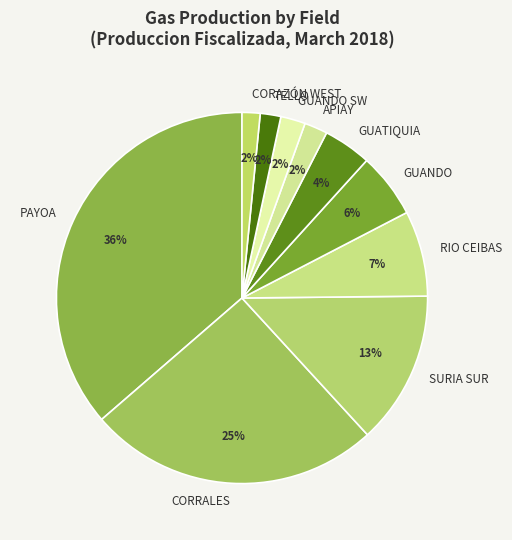

What percentage is the APIAY slice, to the nearest percent?

2%